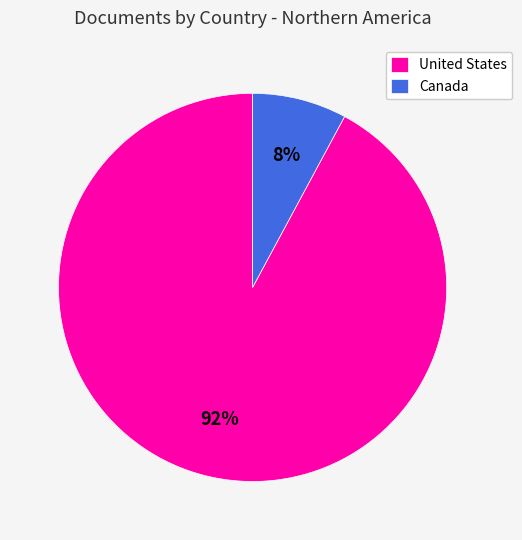

Rank the categories by value from lowest to highest.

Canada, United States